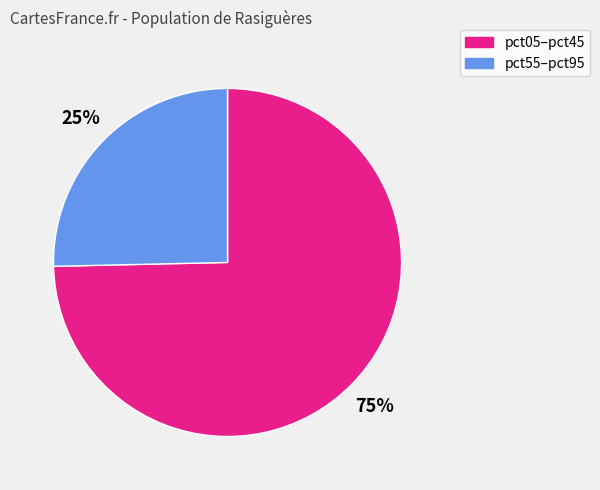

Is there a majority slice in this chart?

Yes